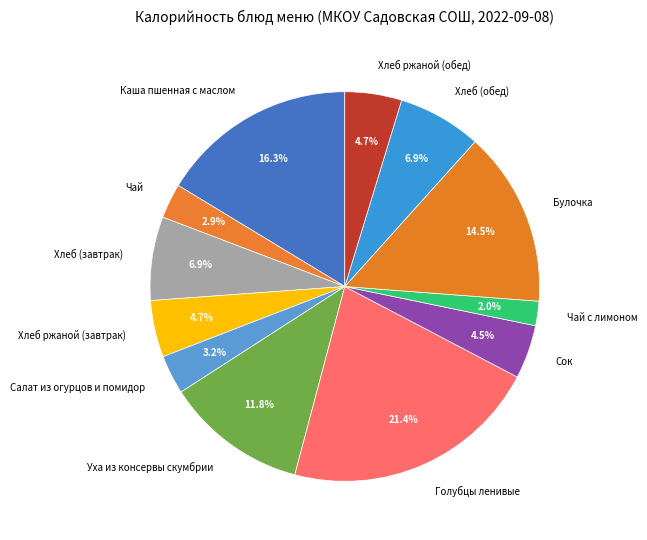

To the nearest percent, what portion does Хлеб ржаной (завтрак) represent?

5%